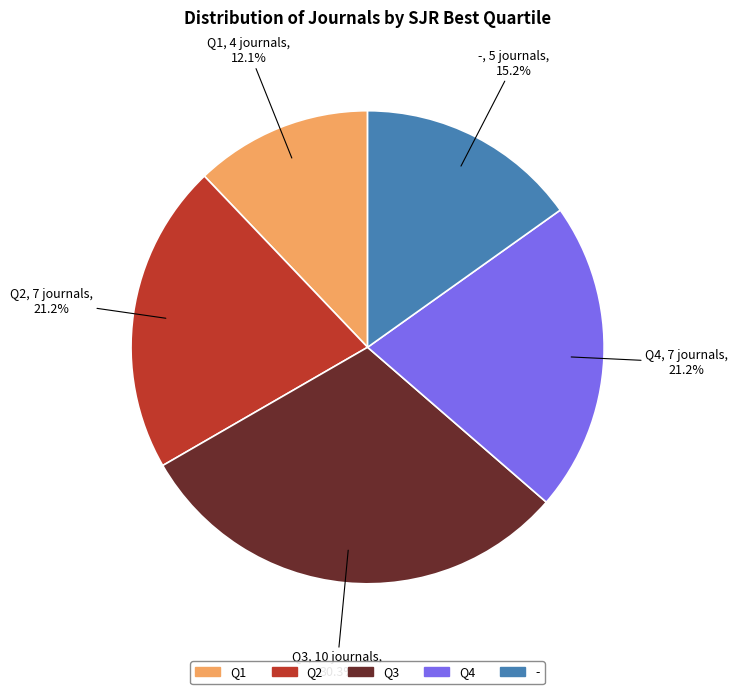

Is - the majority of the pie?

No